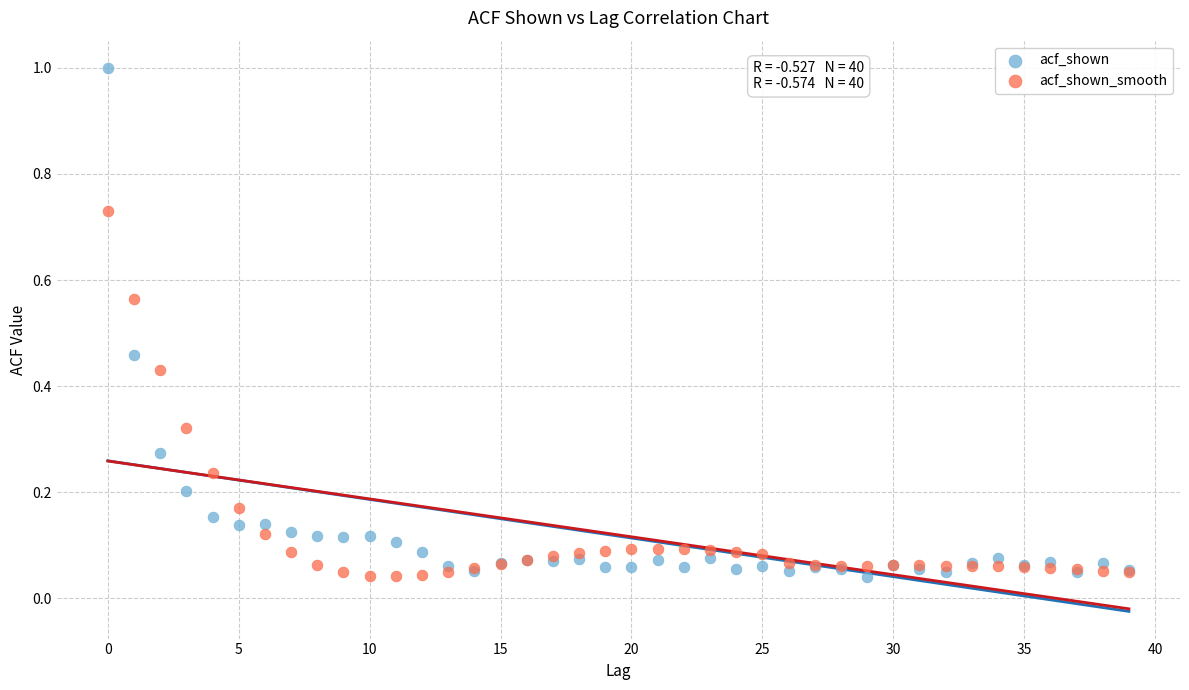

Which series has the widest spread of Y values?

acf_shown